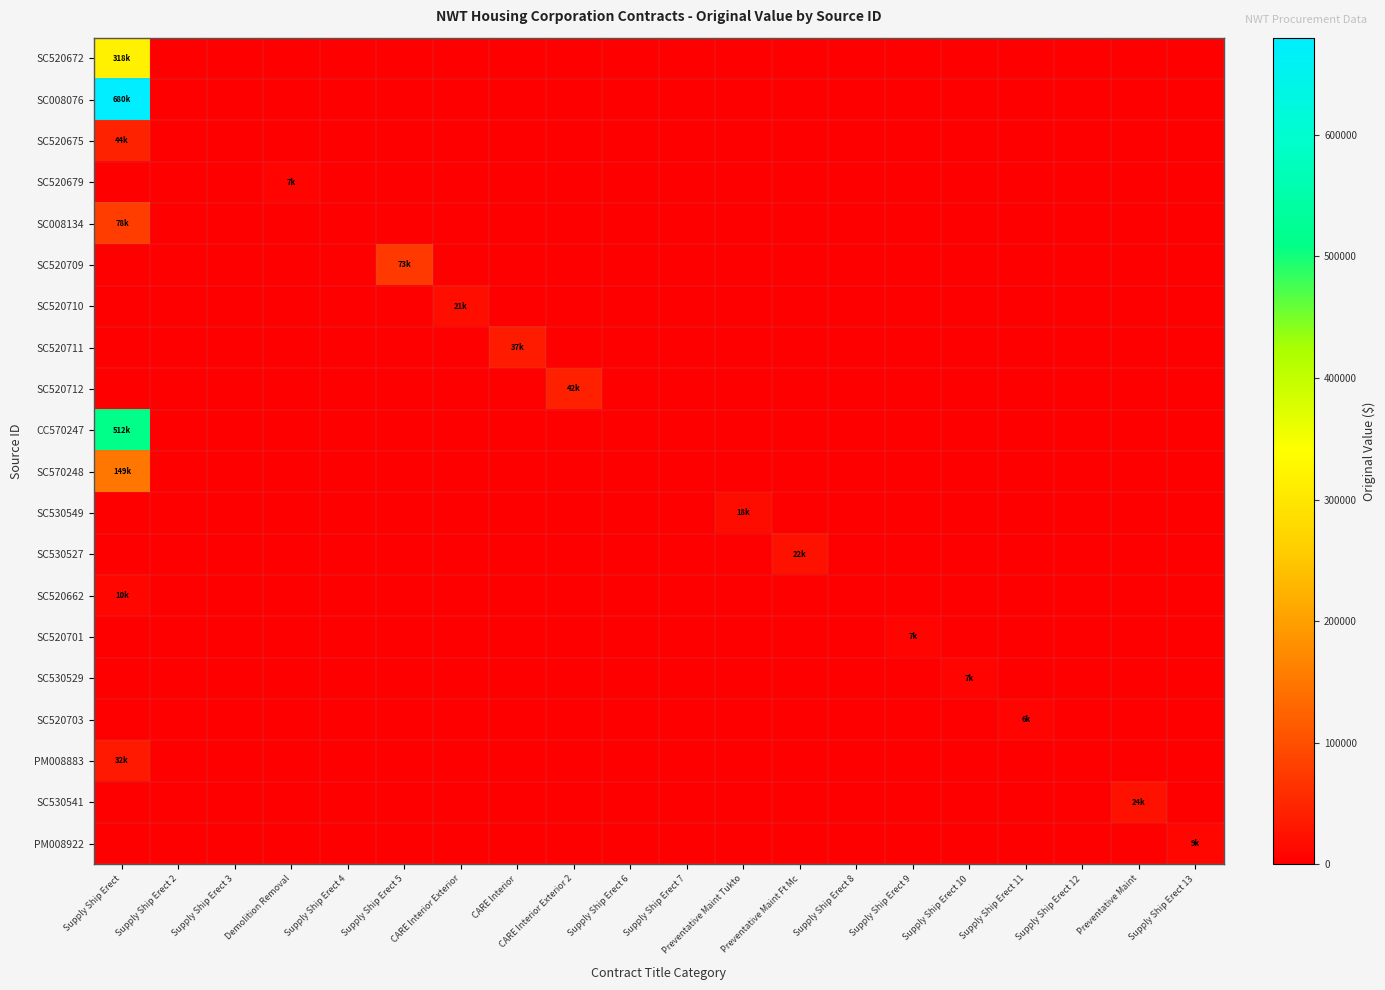

Rank the series at Supply Ship Erect 13 from highest to lowest value.

PM008922, SC520672, SC008076, SC520675, SC520679, SC008134, SC520709, SC520710, SC520711, SC520712, CC570247, SC570248, SC530549, SC530527, SC520662, SC520701, SC530529, SC520703, PM008883, SC530541